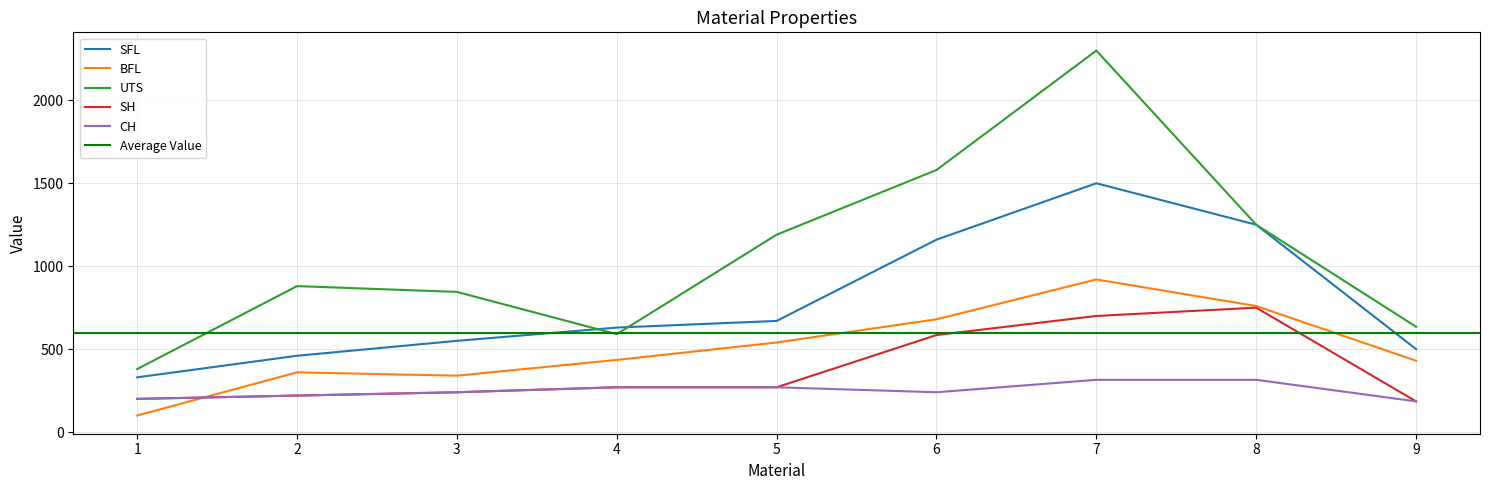

True or false: CH and BFL intersect in this chart.

True